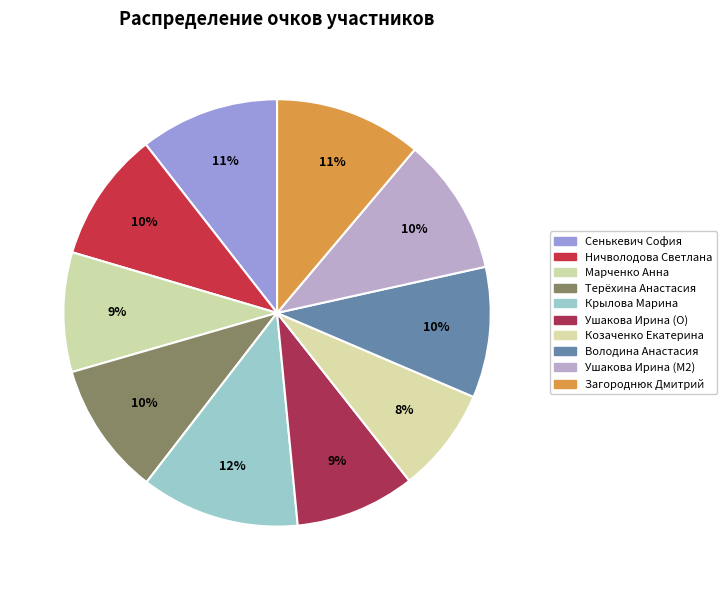

What is the largest slice in the pie chart?

Крылова Марина